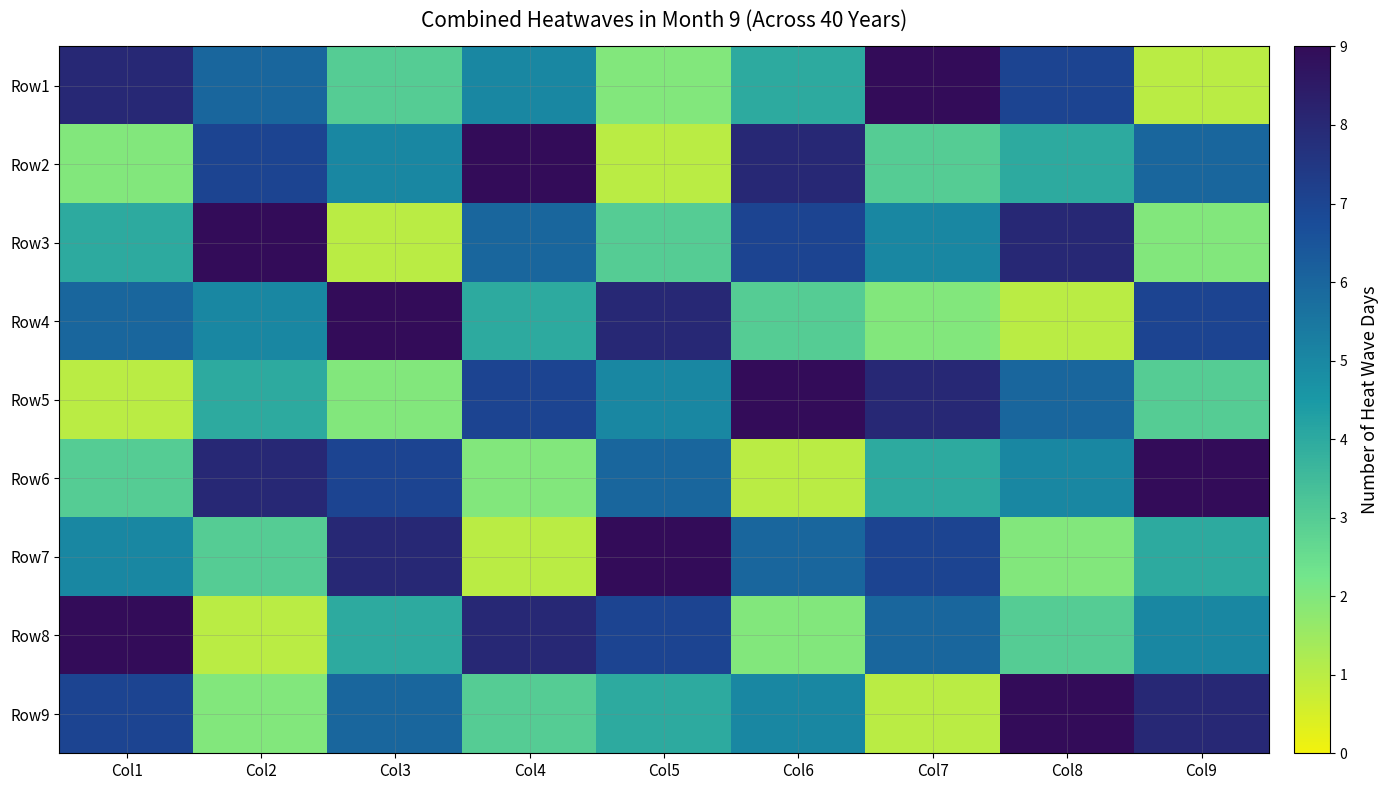

What is the total value across all series at Col7?

45